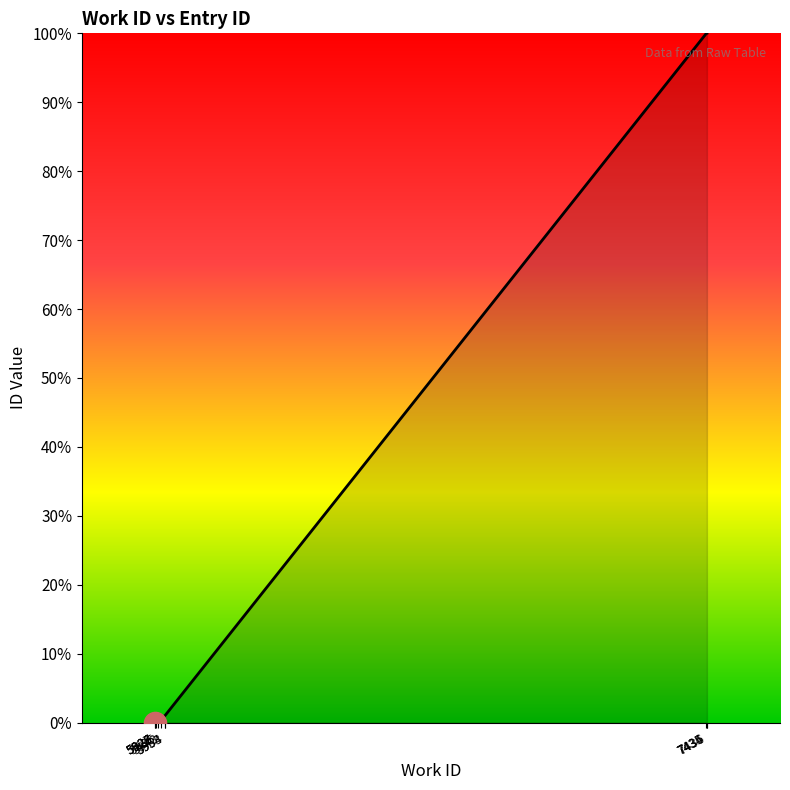

What is the difference between the maximum and minimum values?

100.0